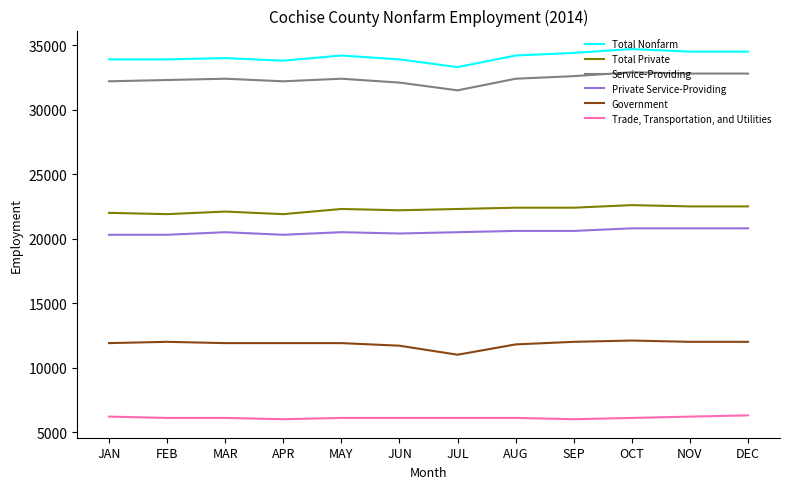

What is the spread (max minus min) of values at AUG?

28100